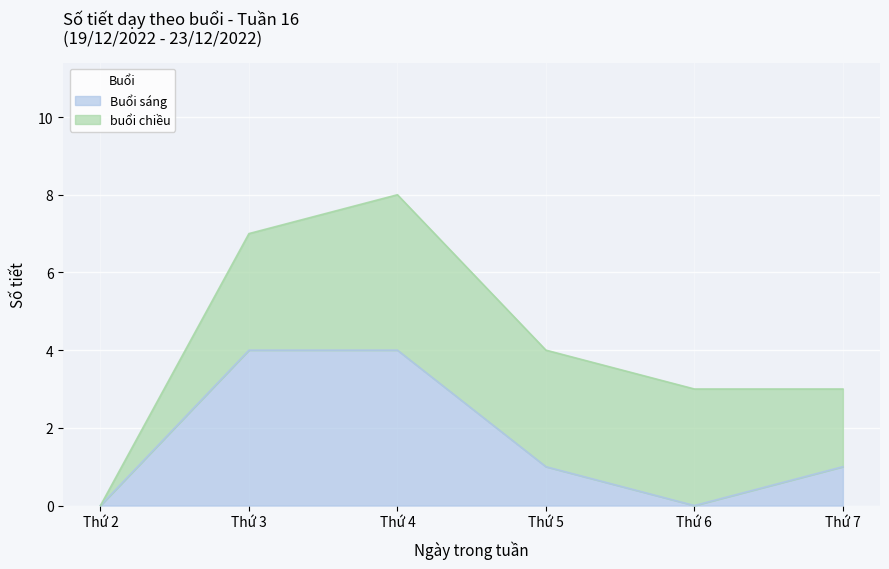

What is the greatest value displayed?

4